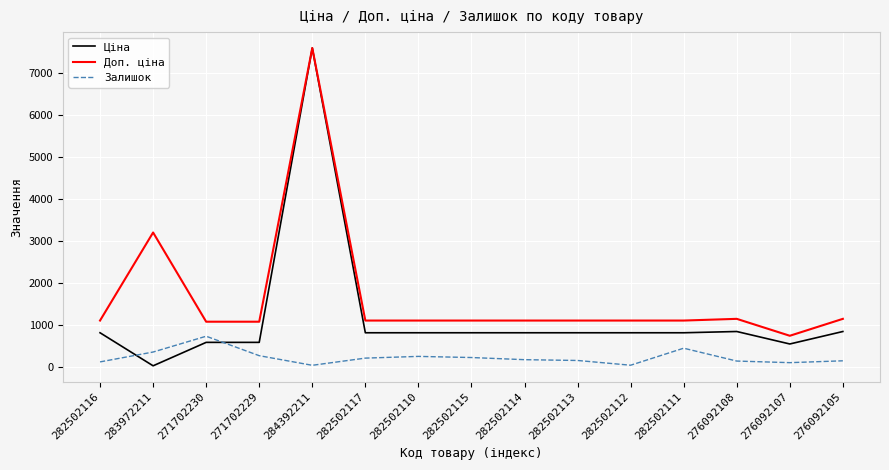

What is the minimum value for Доп. ціна?

747.0